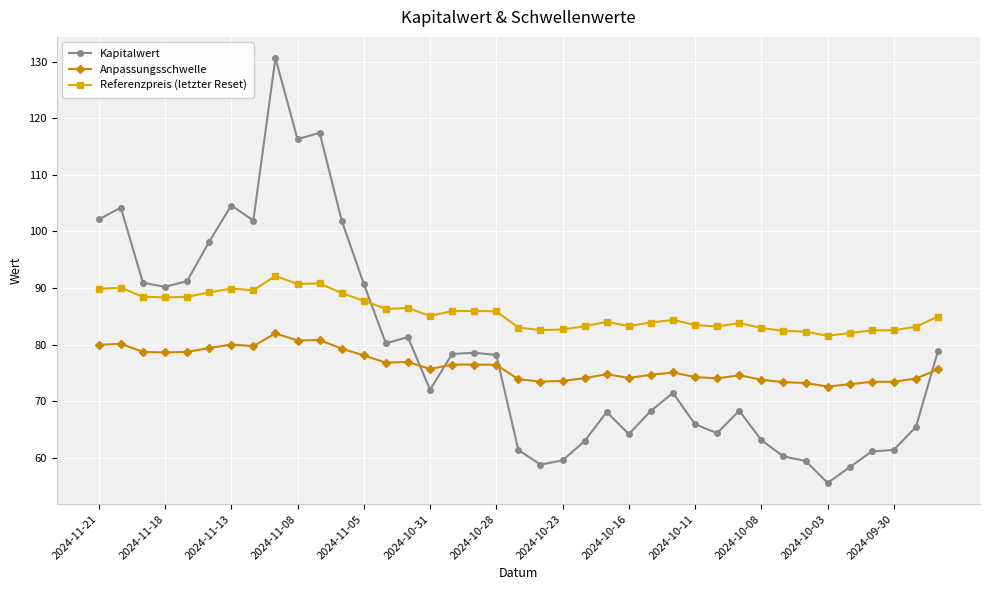

True or false: Anpassungsschwelle and Referenzpreis (letzter Reset) intersect in this chart.

False